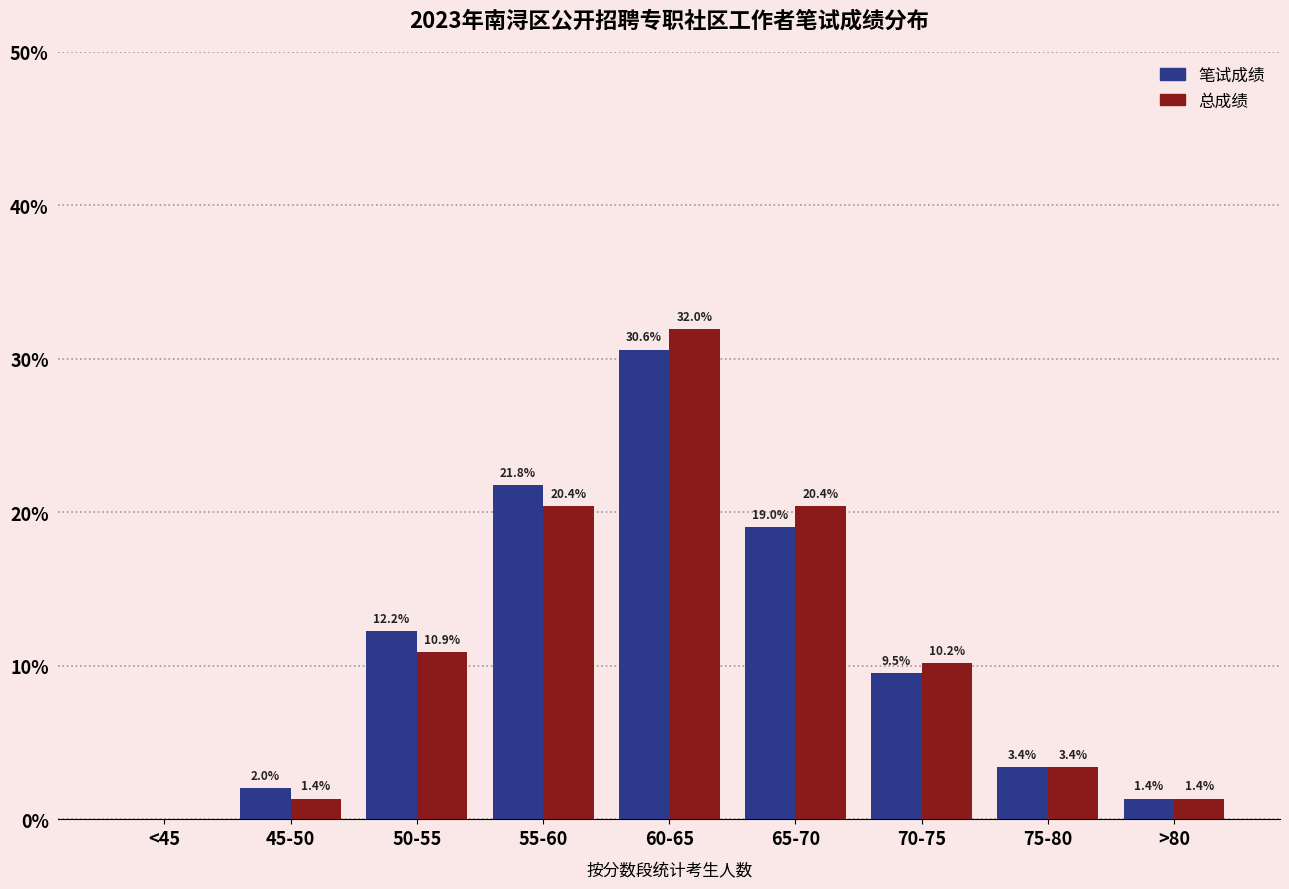

How many categories are shown in the chart?

9